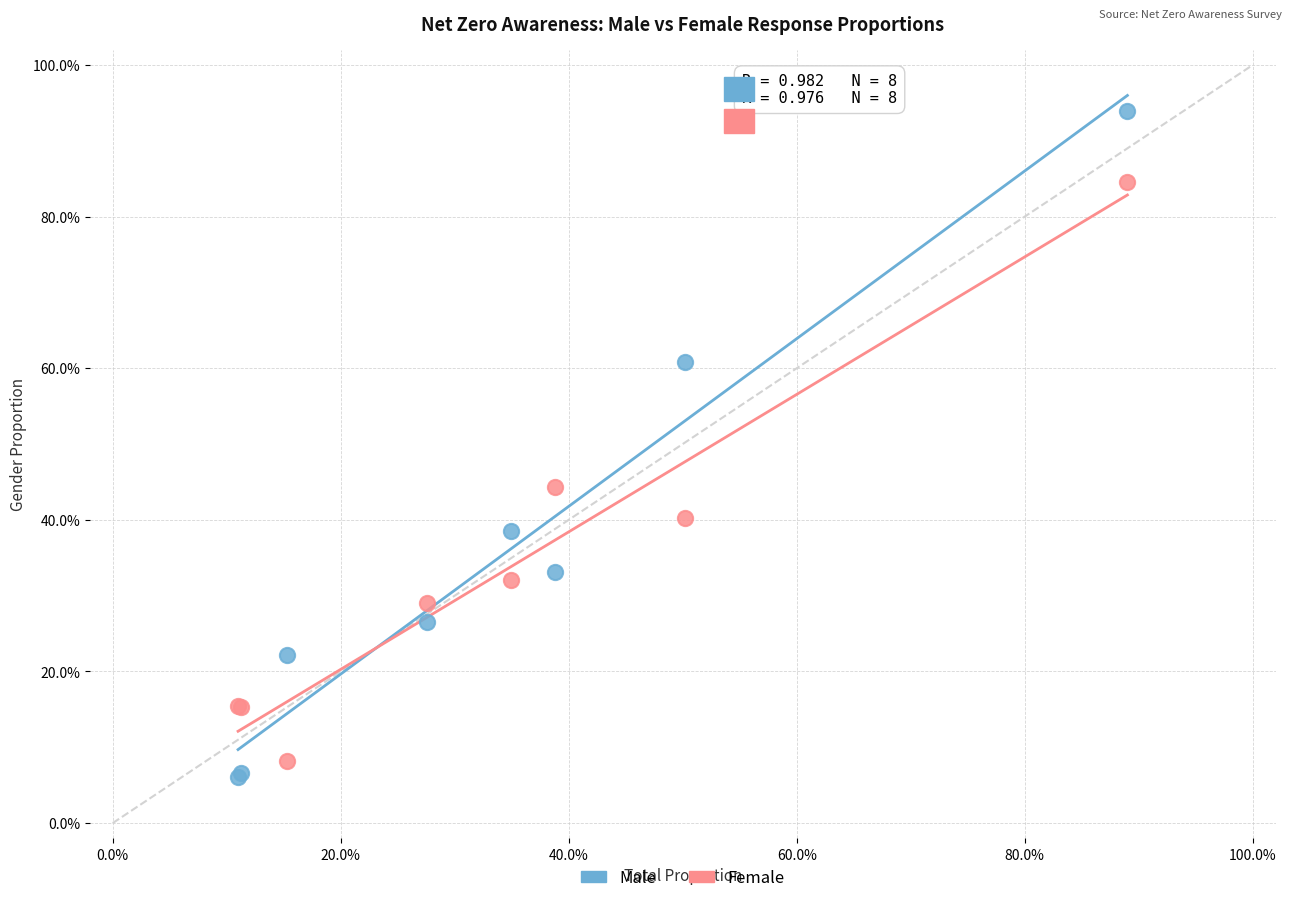

What are all the series names shown in the legend?

Male, Female